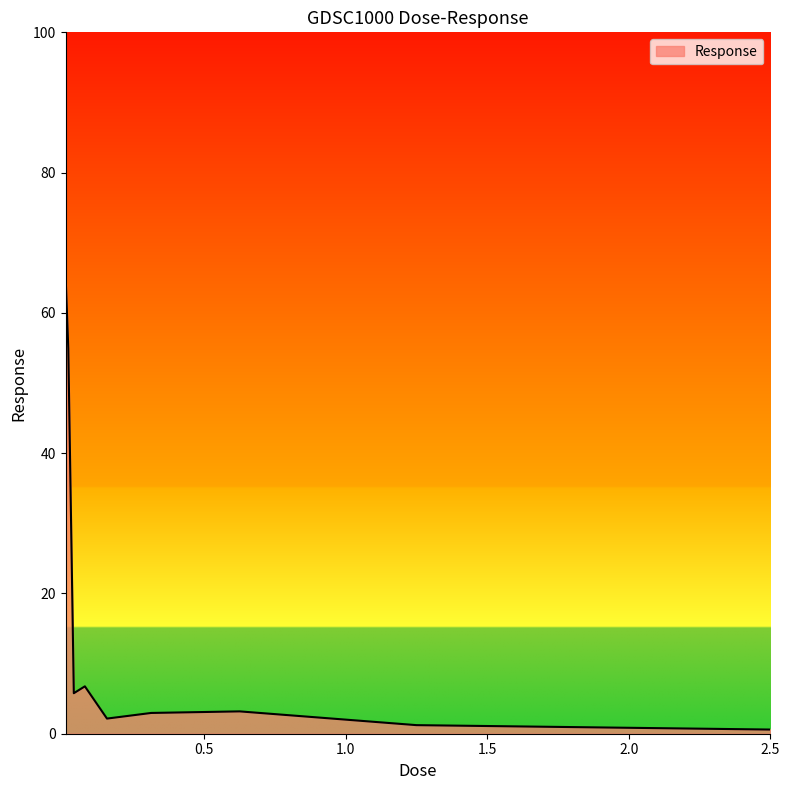

What is the maximum value shown in the chart?

65.6